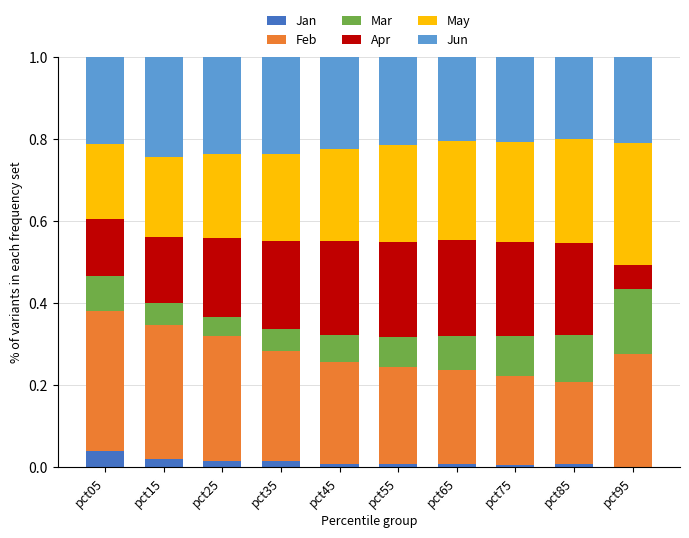

At which label does Jan reach its peak?

pct05